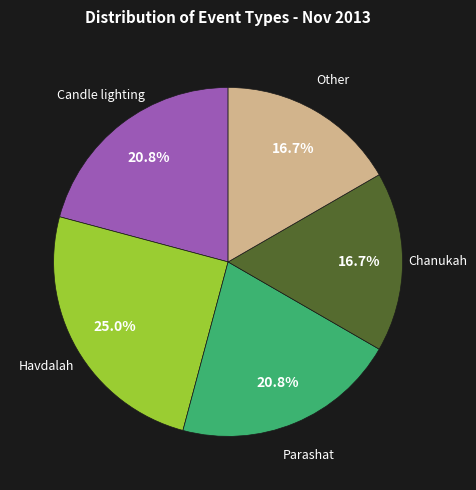

Does any single category account for the majority?

No